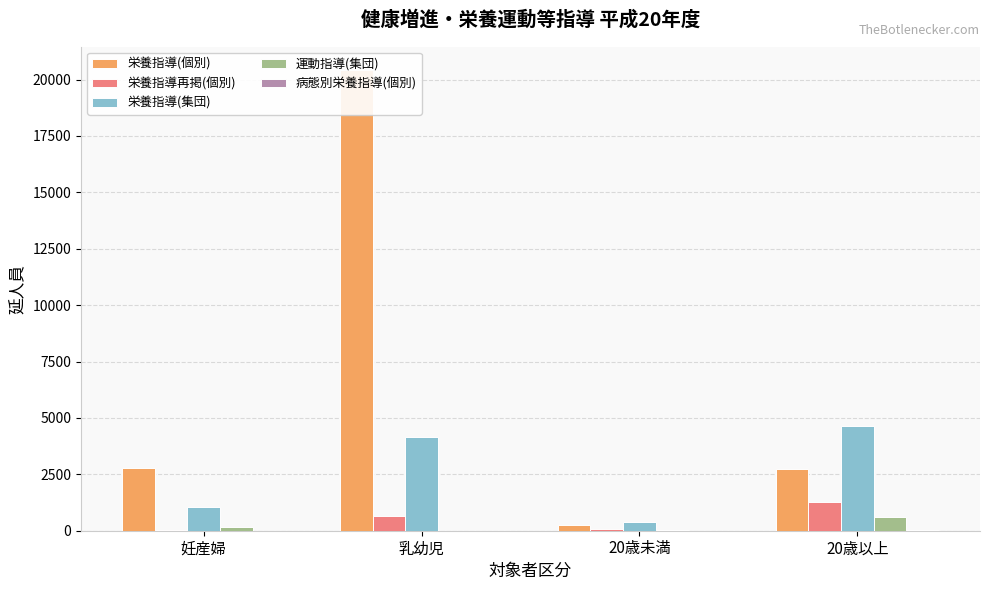

Which series changed the most between 妊産婦 and 乳幼児?

栄養指導(個別)